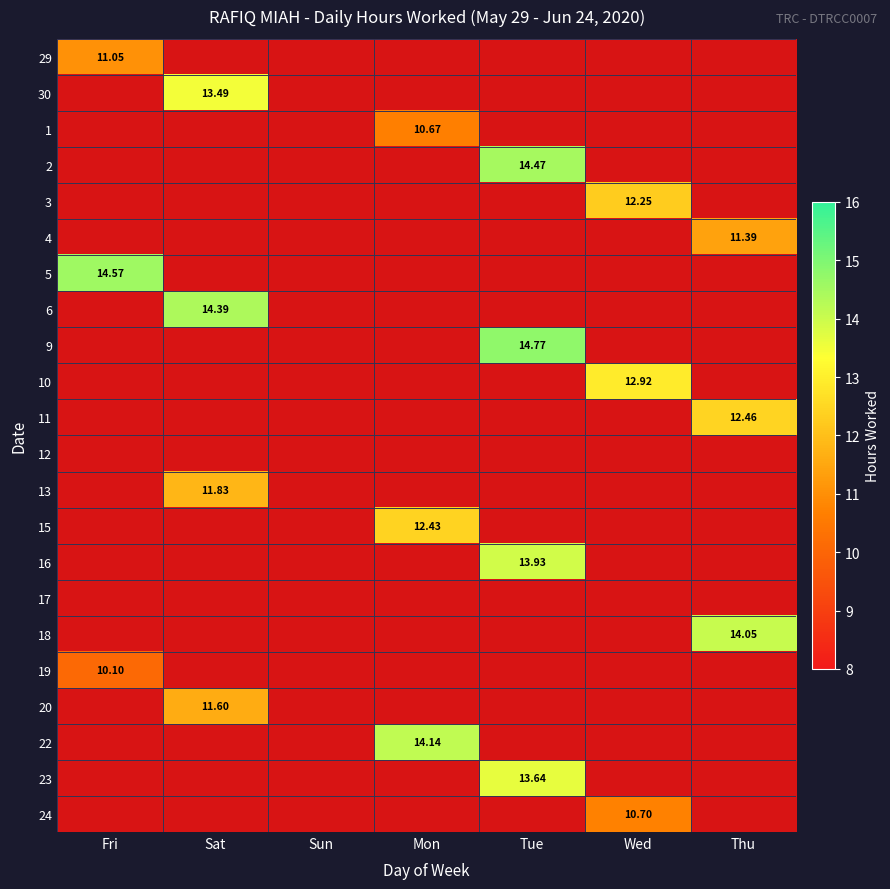

What is the difference between the highest and lowest values at Fri?

14.6